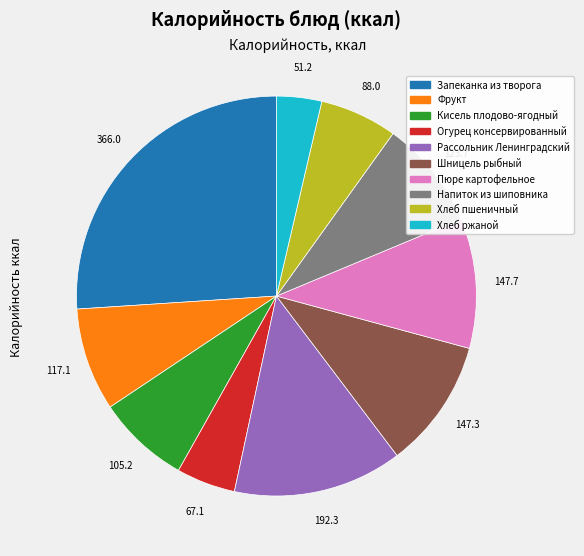

Is it true that Хлеб пшеничный is 17% of the pie?

False